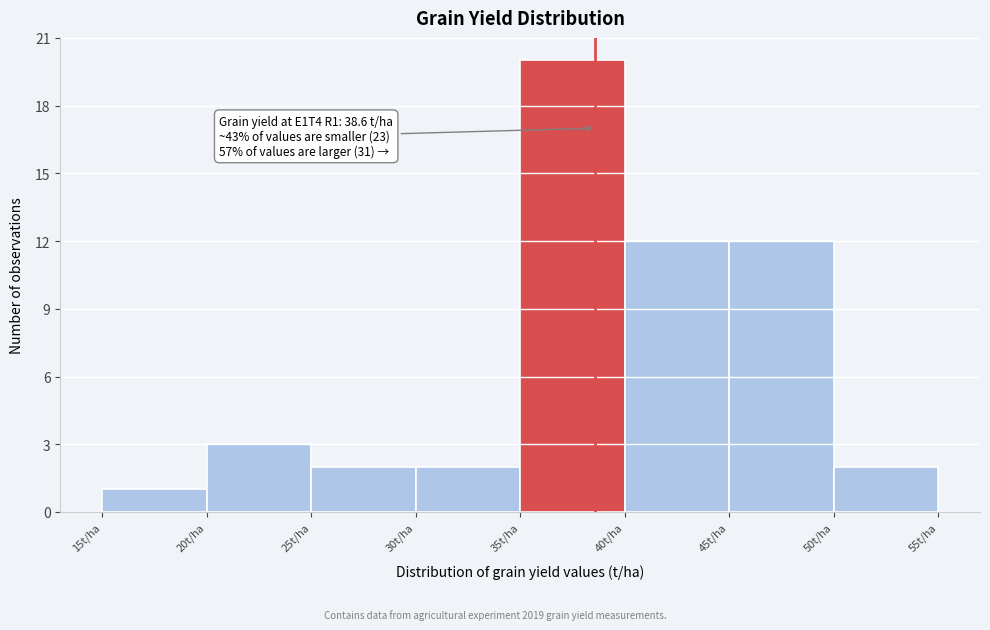

Which range on the x-axis has the tallest bar?

35 to 40